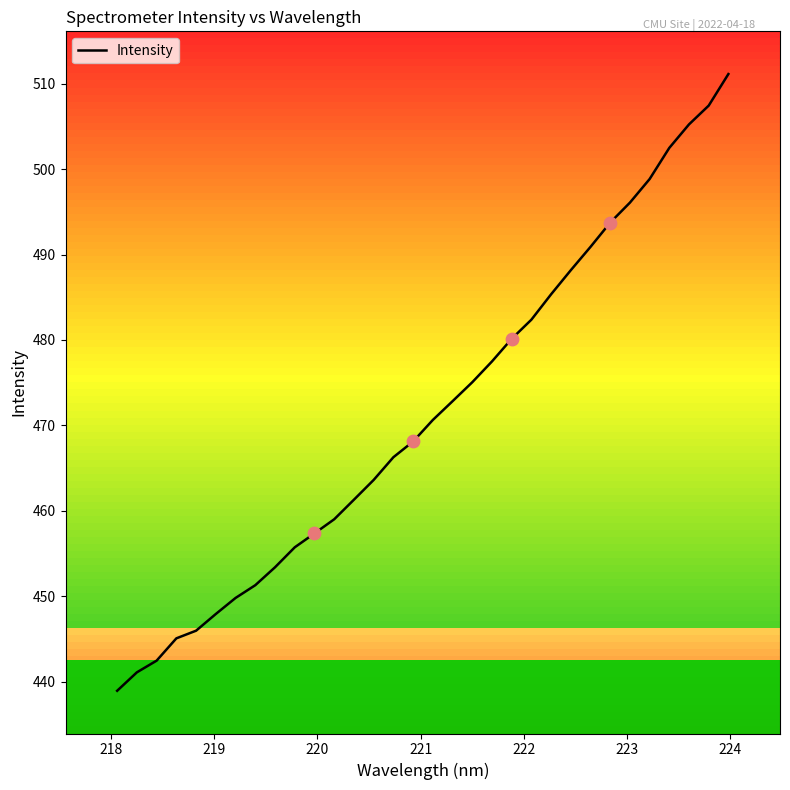

What is the difference between the maximum and minimum values?

72.2